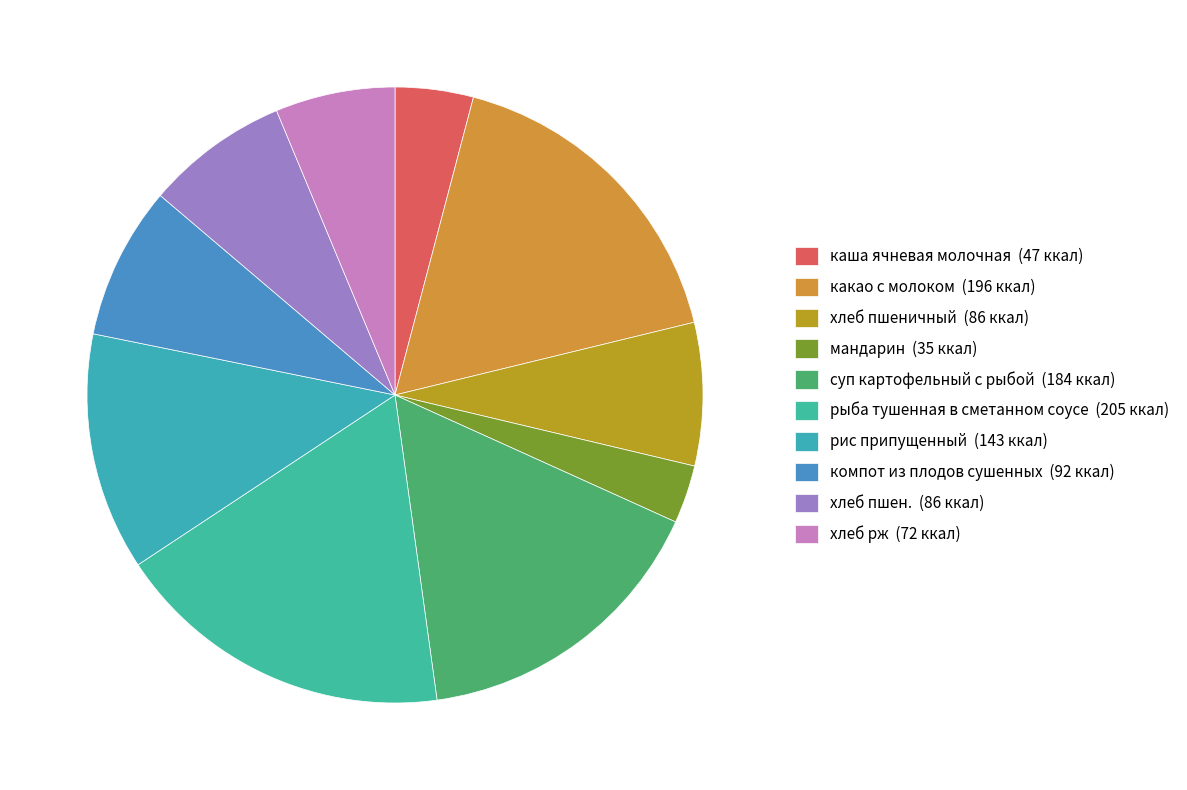

To the nearest percent, what is the combined percentage of хлеб пшен. and какао с молоком?

25%